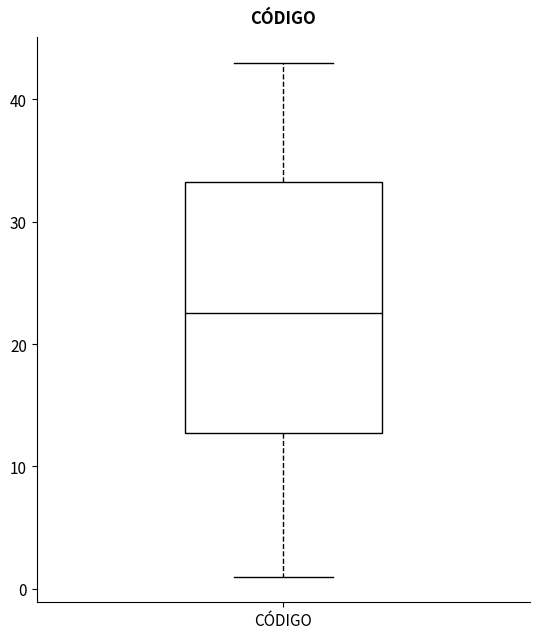

Read this box plot against the y-axis: the position of the median line, the range covered by the box, and the ends of both whiskers. The values are not printed on the chart, so give them approximately, as read against the axis.

median 23, box 13 to 33, whiskers 1 to 43